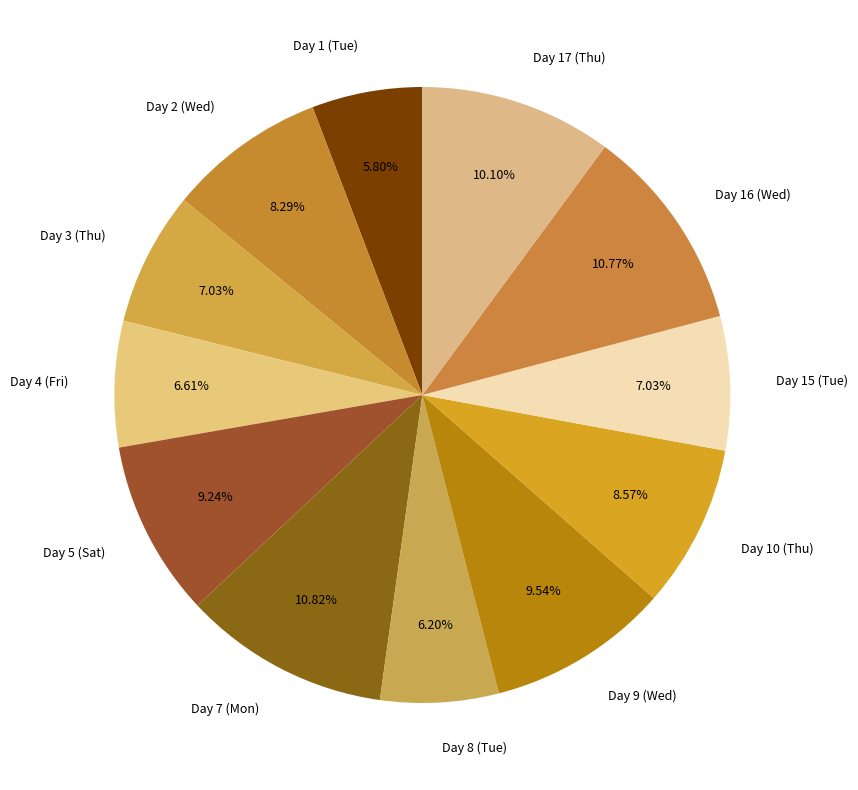

Which has a higher value, Day 16 (Wed) or Day 10 (Thu)?

Day 16 (Wed)